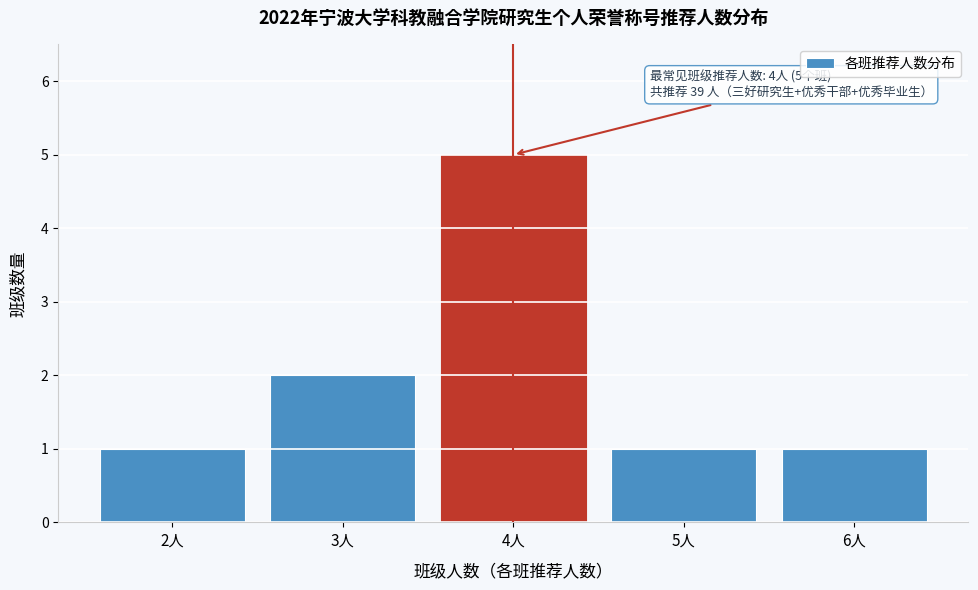

Reading left to right, extract all data points from this chart.

2人=1	3人=2	4人=5	5人=1	6人=1